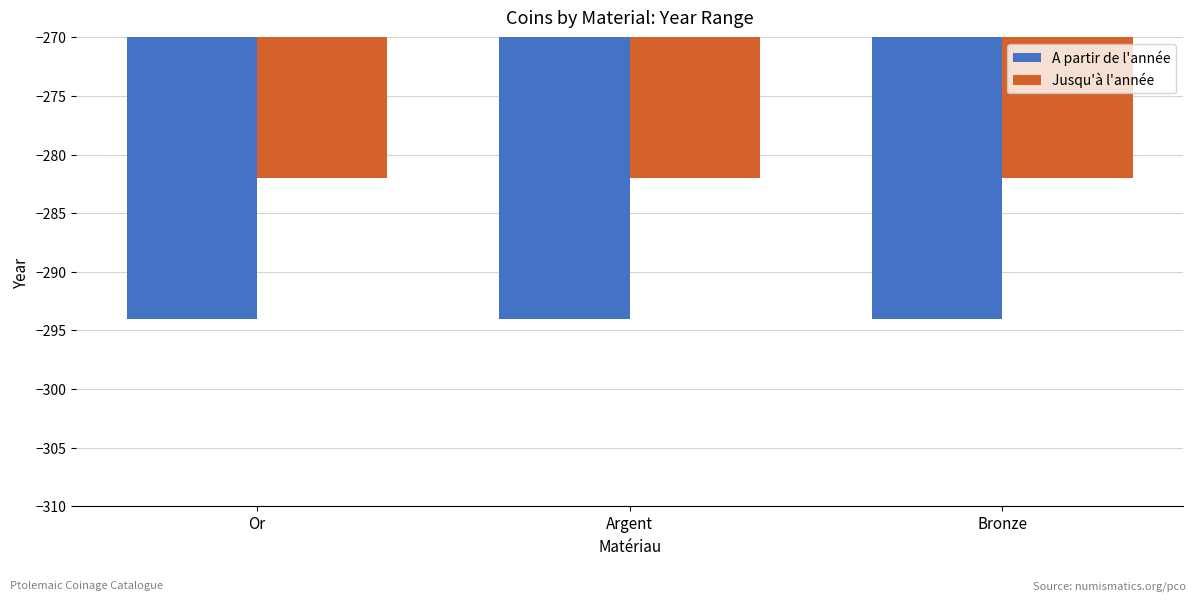

Rank the series by their average value, from highest to lowest.

Jusqu'à l'année, A partir de l'année